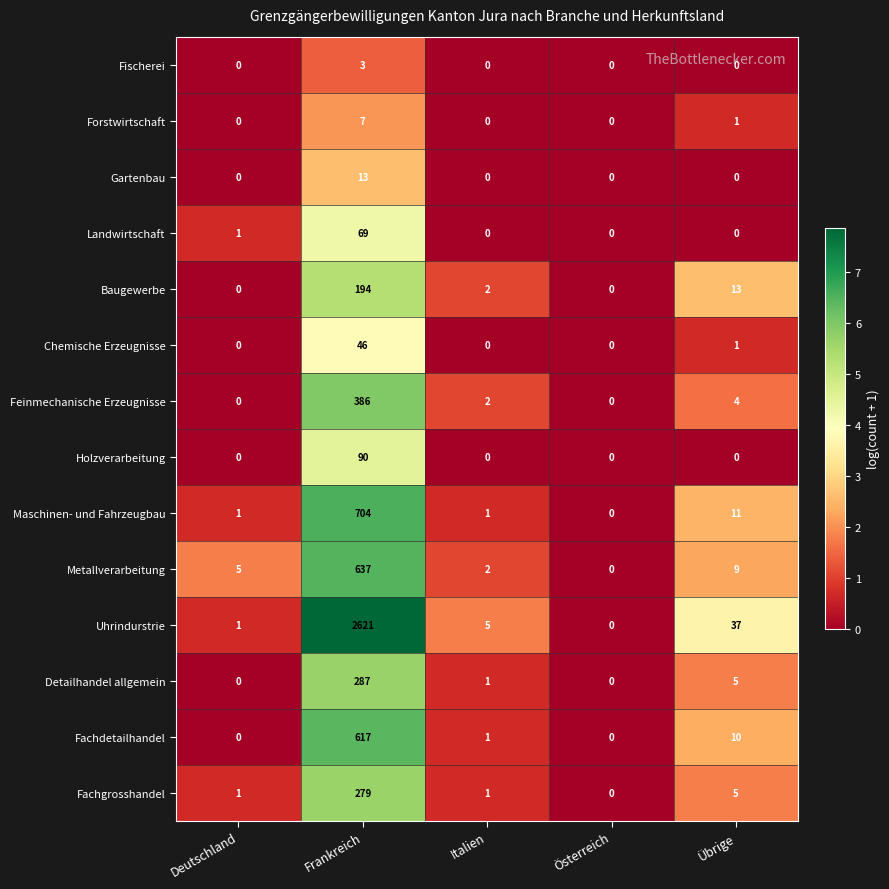

At which category is the sum across all series the highest?

Frankreich